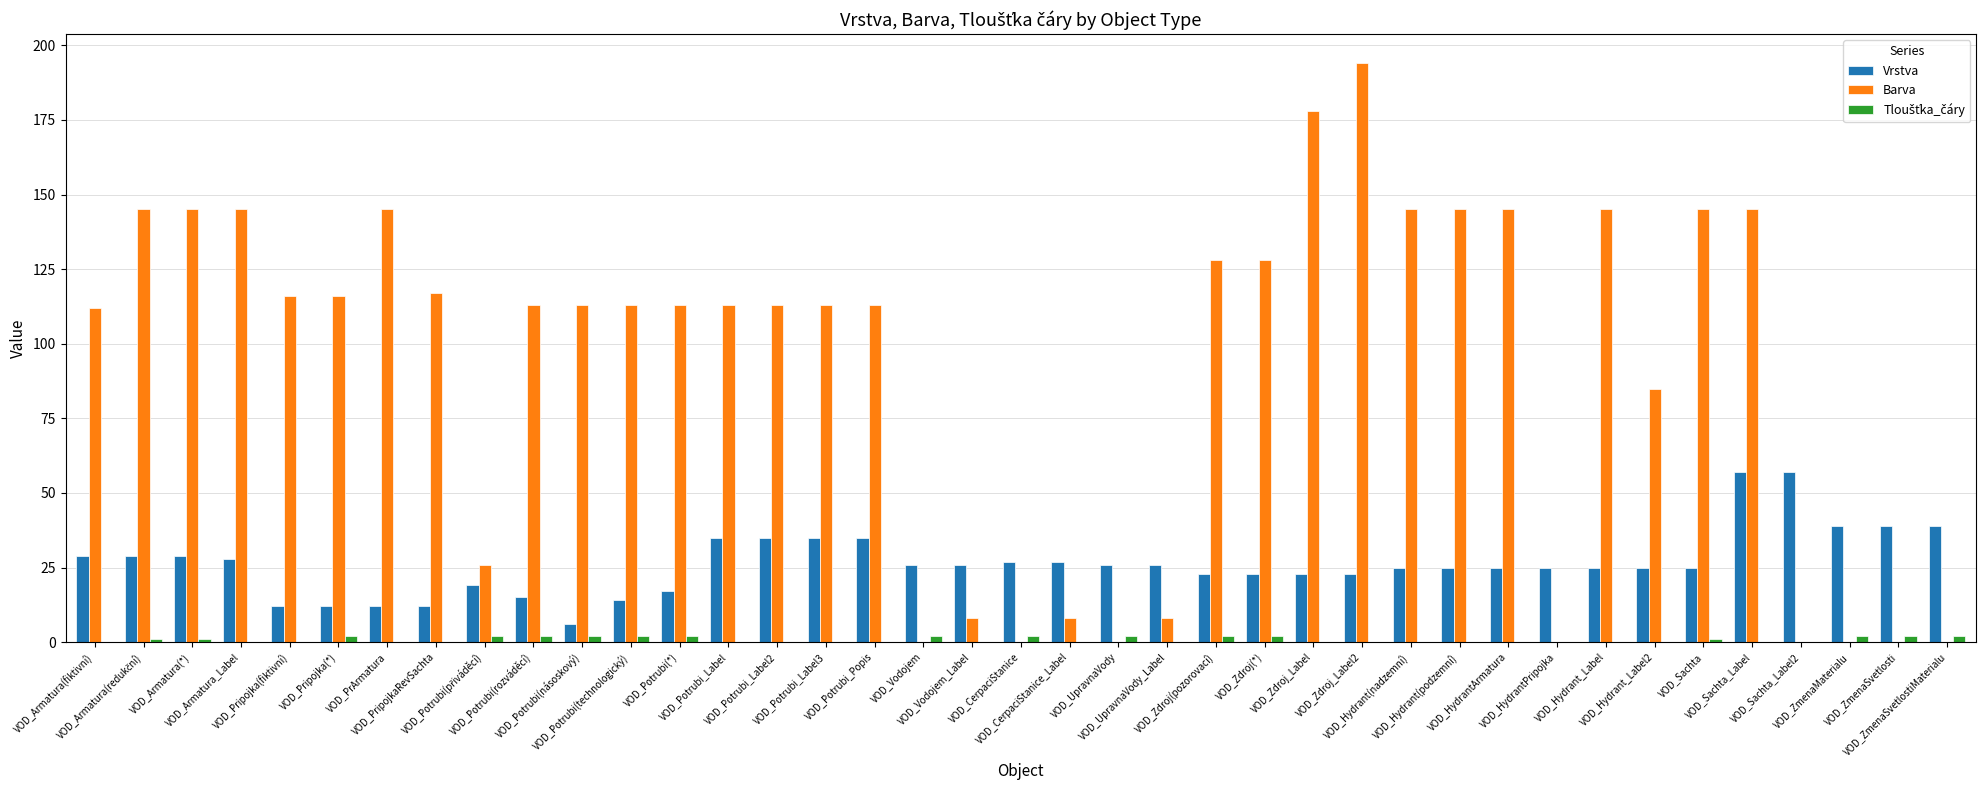

The value of Barva at VOD_Pripojka(*) is 191. True or false?

False